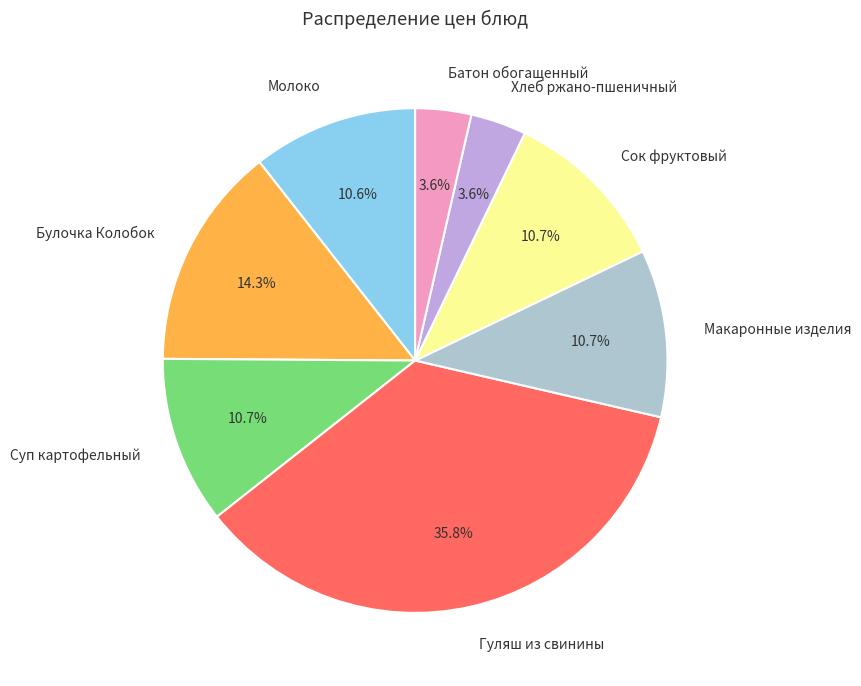

To the nearest percent, what is the difference between the largest and smallest slice percentages?

32%